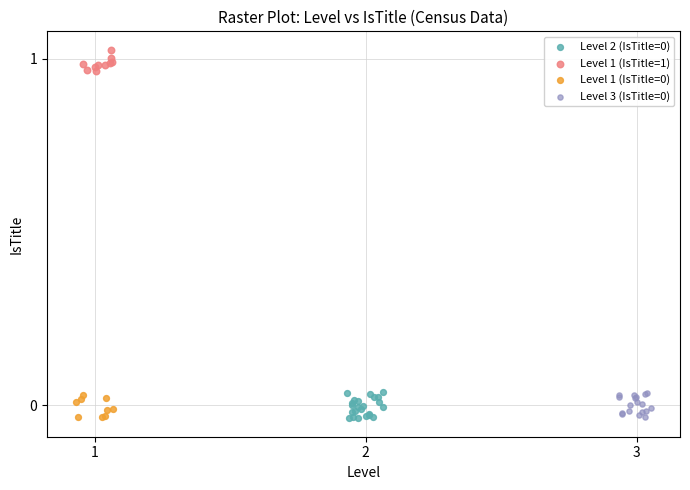

Which series reaches the maximum Y coordinate?

Level 1 (IsTitle=1)